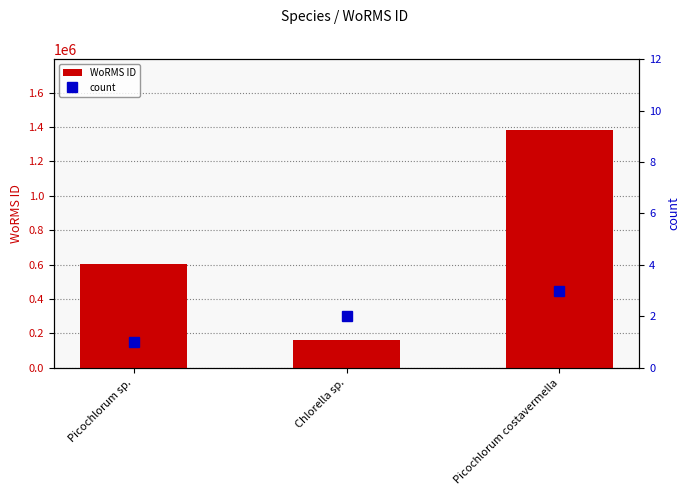

What is the difference between the second highest and minimum values in the count series?

1